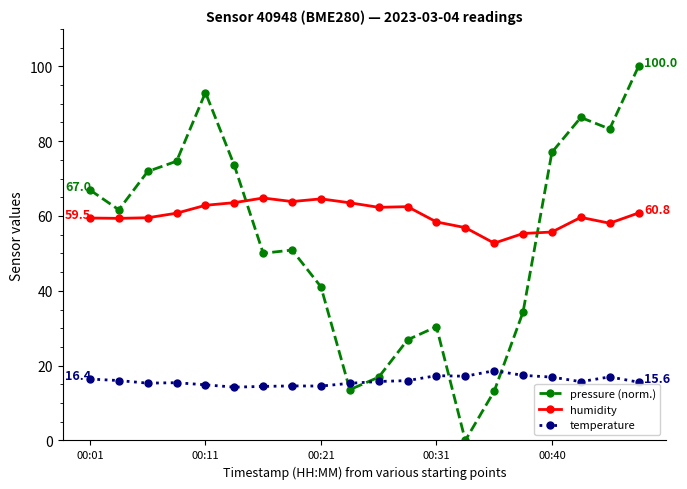

What is the sum of all pressure (norm.) values?

1065.6